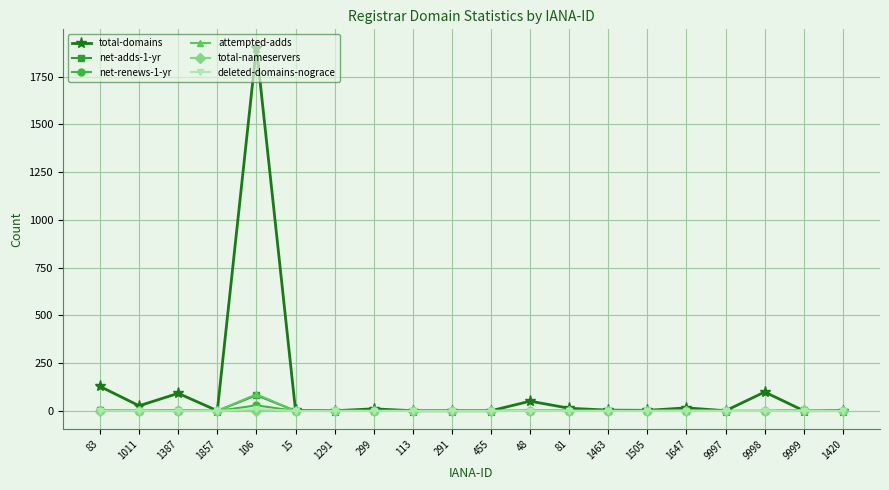

The net-renews-1-yr series shows 0 at 1291. True or false?

True